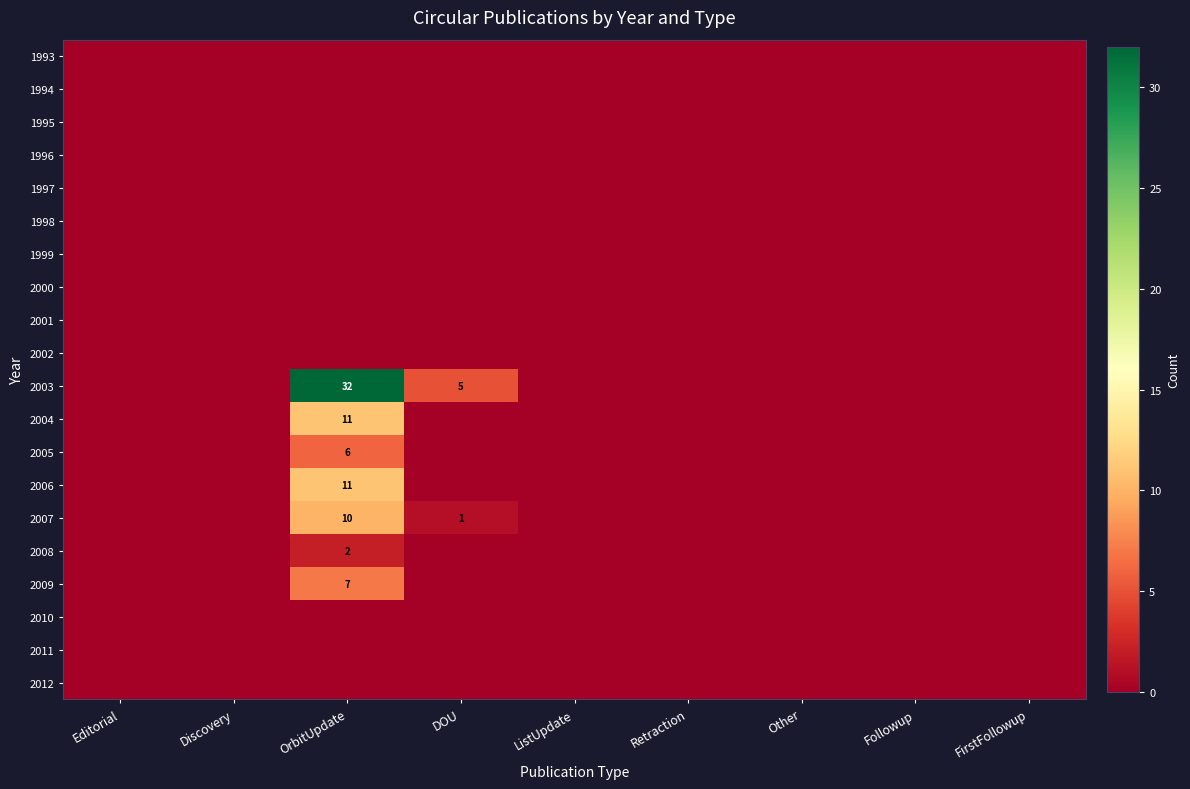

Rank the categories by 1999 value from highest to lowest.

Editorial, Discovery, OrbitUpdate, DOU, ListUpdate, Retraction, Other, Followup, FirstFollowup